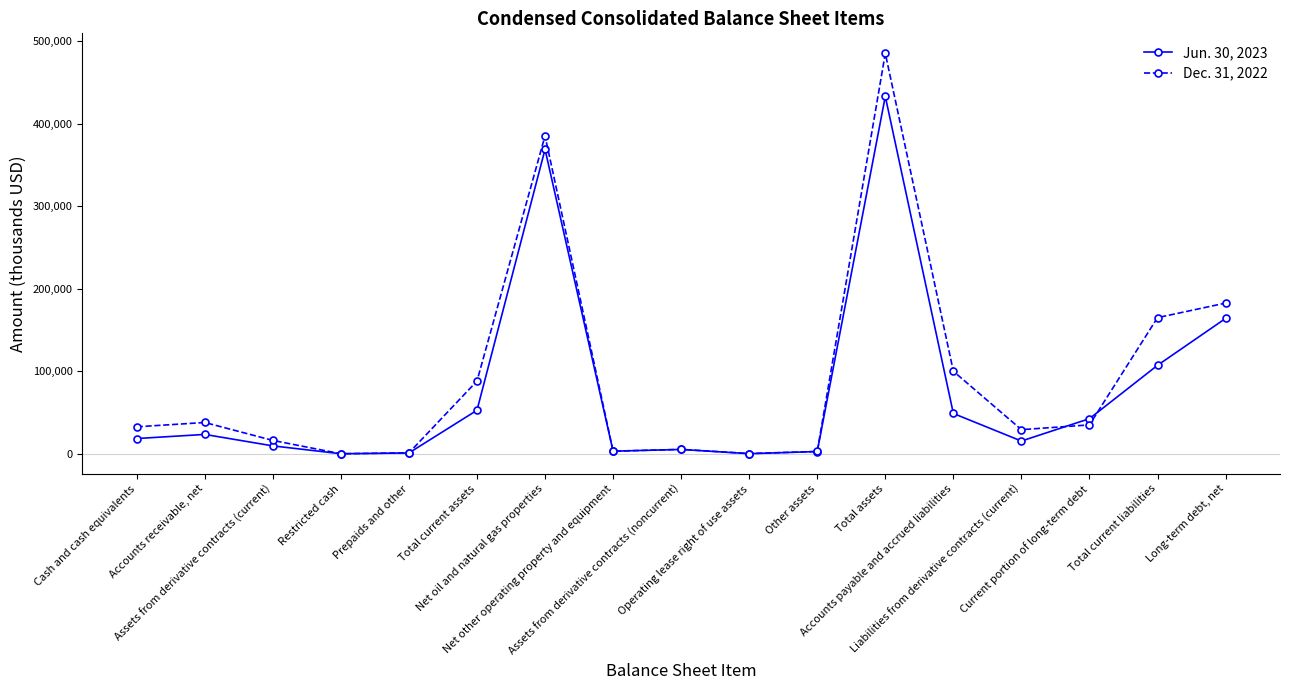

How many values in the Dec. 31, 2022 series are below 32726?

8